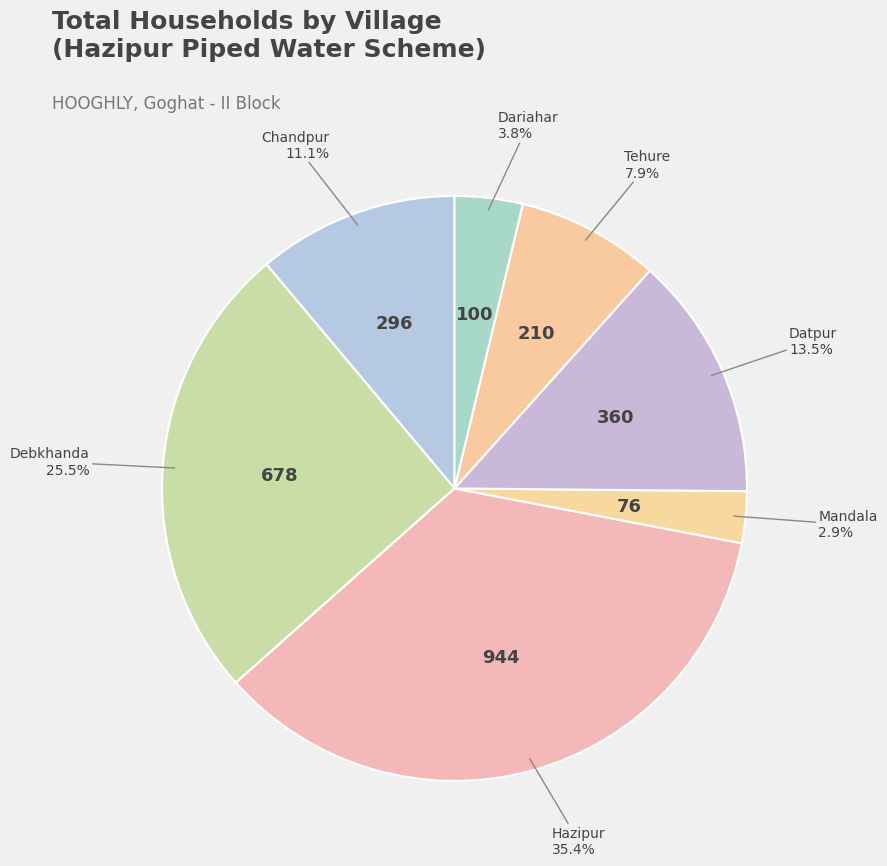

How many slices are in this pie chart?

7